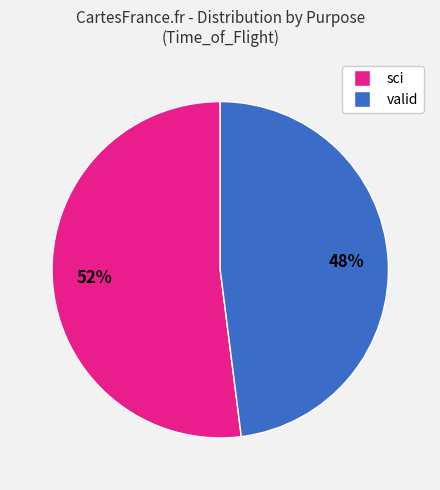

To the nearest percent, what is the difference between the valid and sci slice percentages?

4%